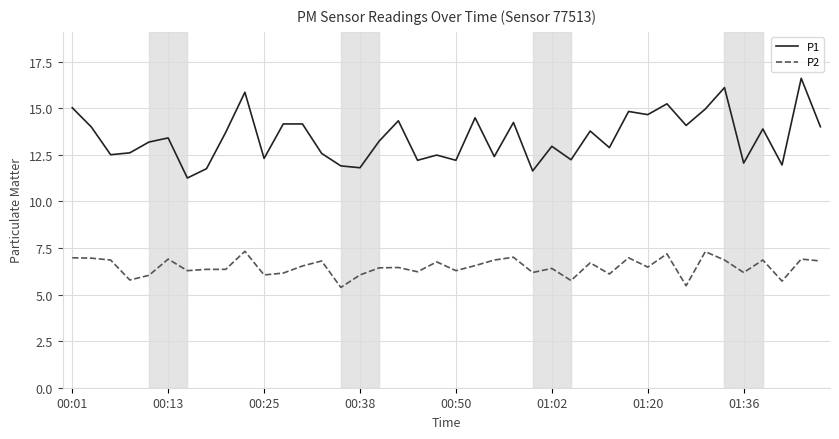

List the series in order of their peak value, lowest first.

P2, P1